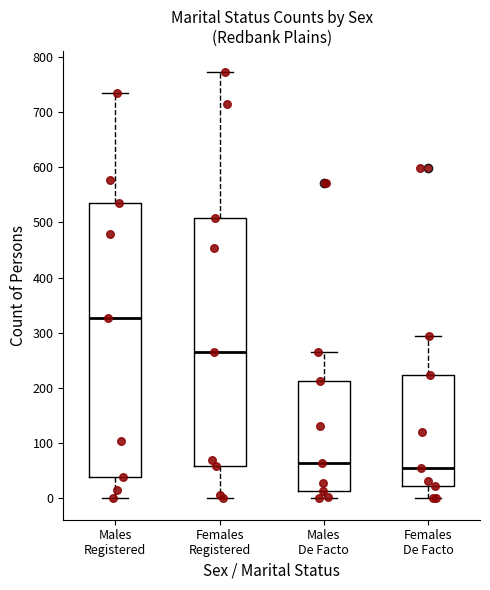

Reading left to right, read every box against the y-axis: the position of its median line, the range the box covers, and the ends of its whiskers. The values are not printed on the chart, so give them approximately, as read against the axis.

Males Registered: median 330, box 40 to 540, whiskers 0 to 740
Females Registered: median 270, box 60 to 510, whiskers 0 to 770
Males De Facto: median 60, box 10 to 210, whiskers 0 to 270
Females De Facto: median 60, box 20 to 220, whiskers 0 to 300